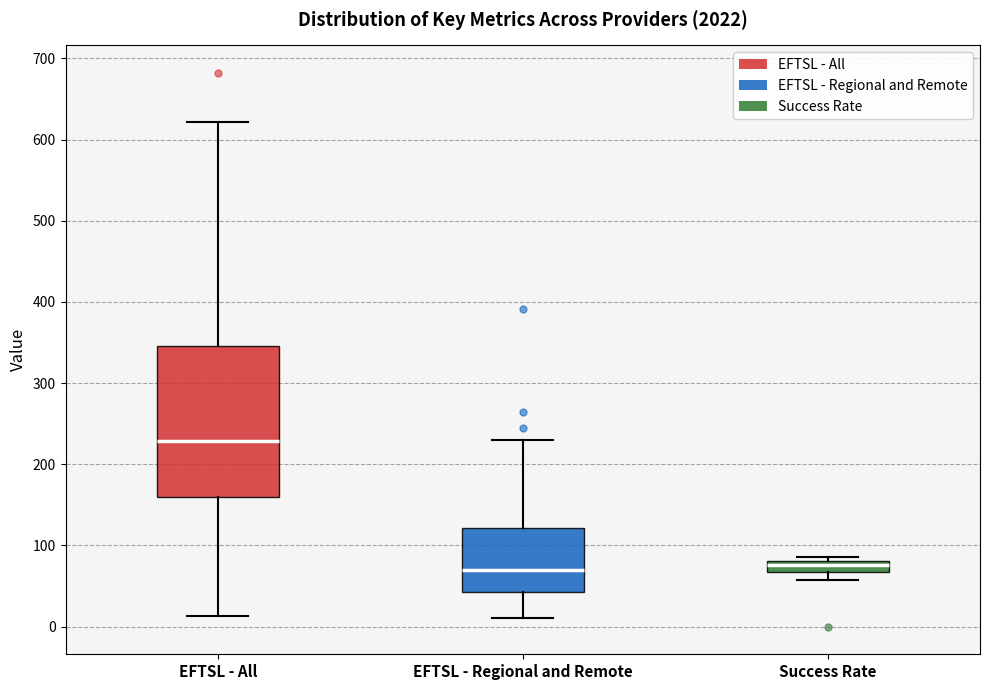

Which box is the tallest, from its lower edge to its upper edge?

EFTSL - All